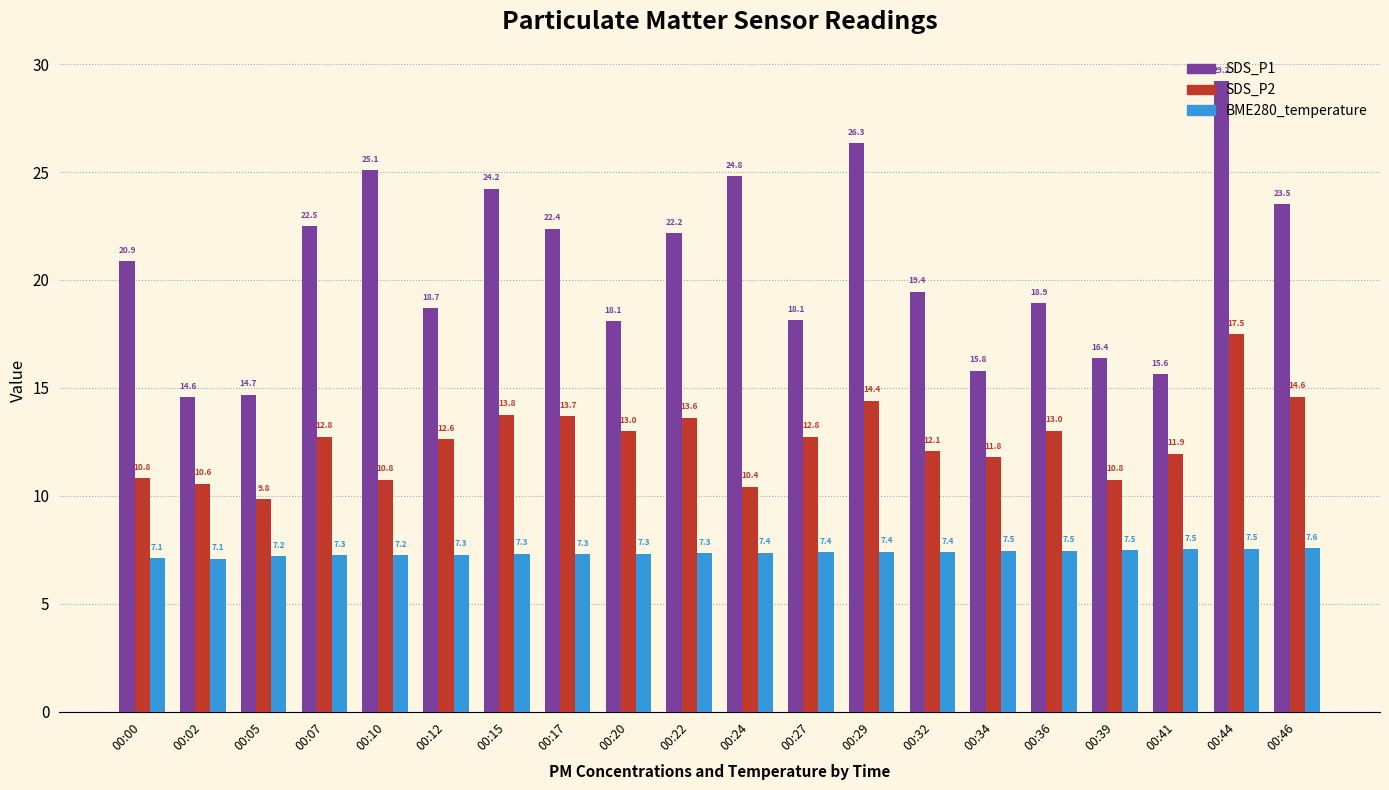

What is the greatest value displayed?

29.2